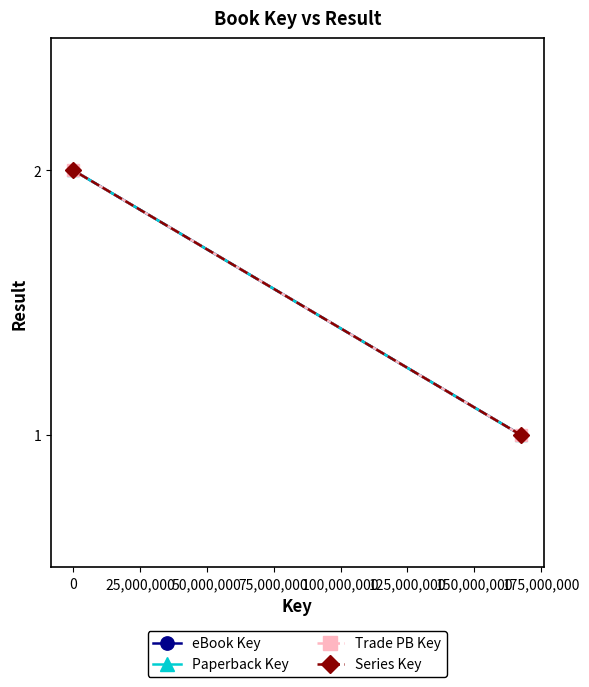

At how many categories does at least one series exceed 1?

1